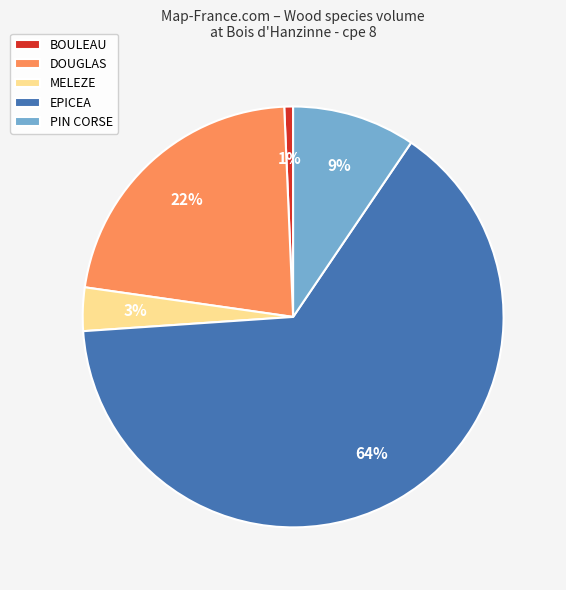

Does any single category account for the majority?

Yes